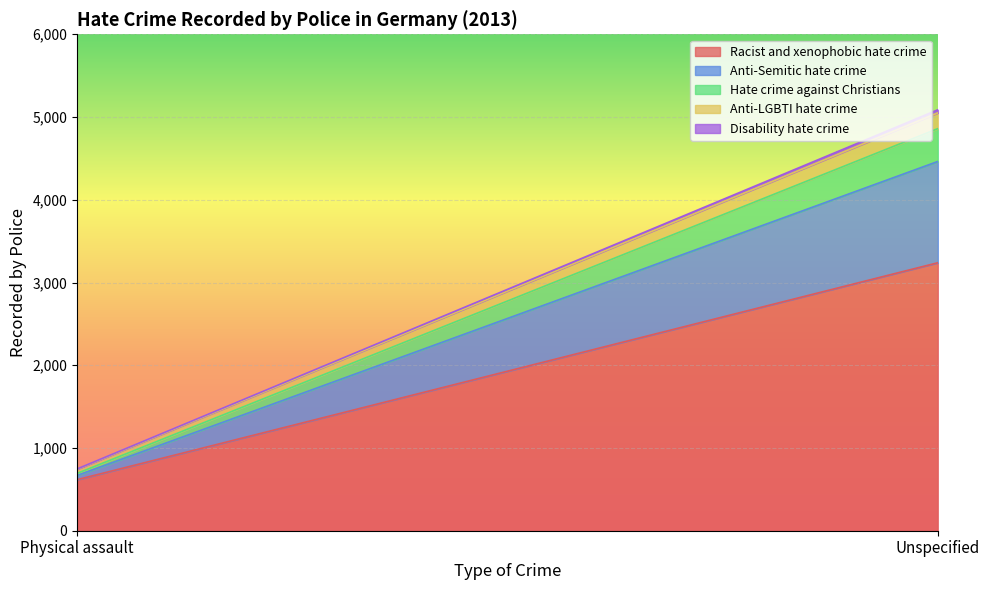

Is it true that Anti-Semitic hate crime equals 51 at Physical assault?

True